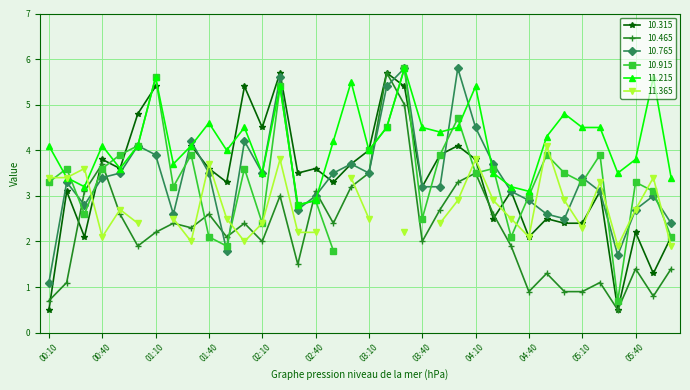

True or false: 11.215 and 10.465 intersect in this chart.

True